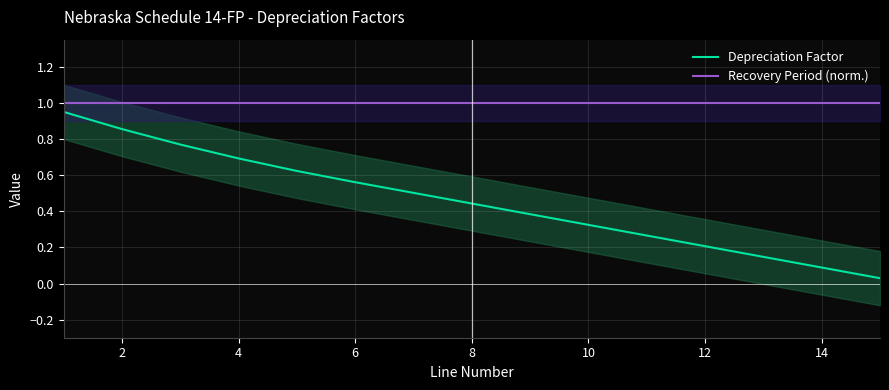

What are all the series names shown in the legend?

Depreciation Factor, Recovery Period (norm.)